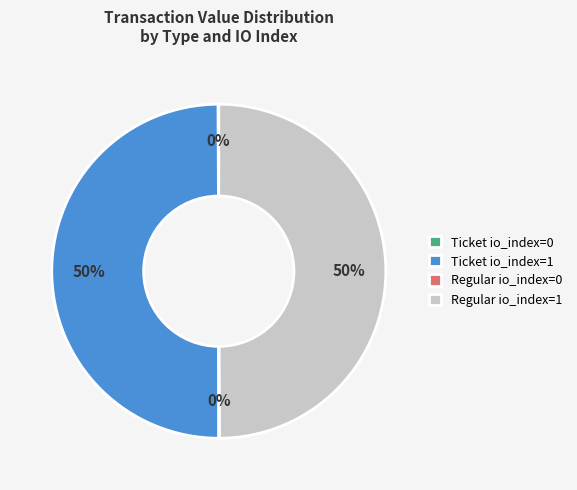

To the nearest percent, what is the average slice percentage?

25%